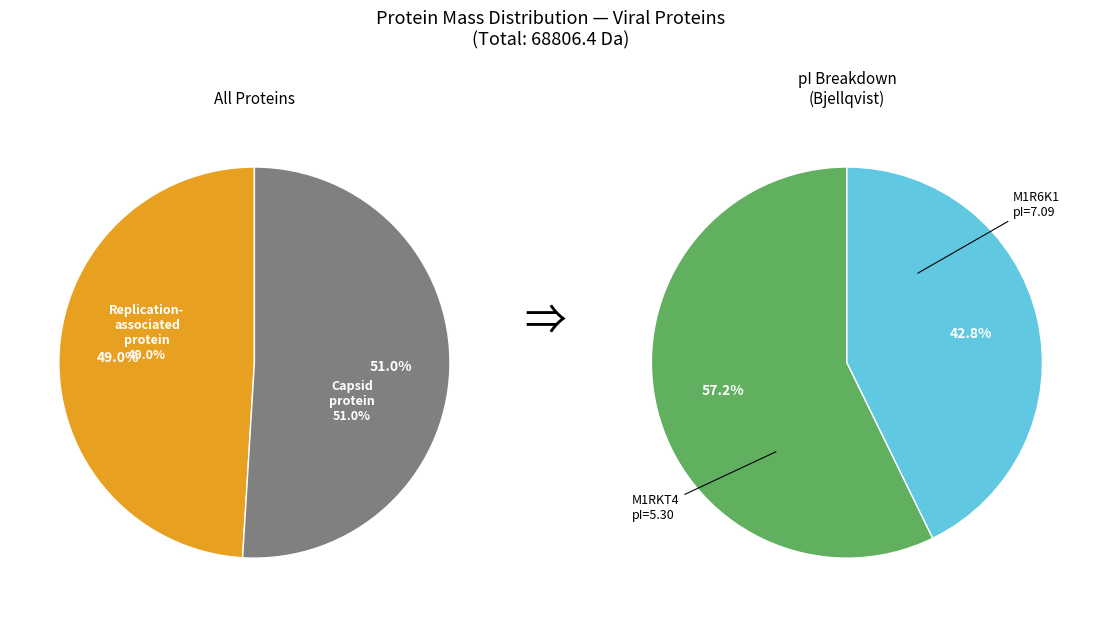

What is the change in value from Replication-associated protein (M1R6K1) to Putative capsid protein (M1RKT4)?

+1324.2